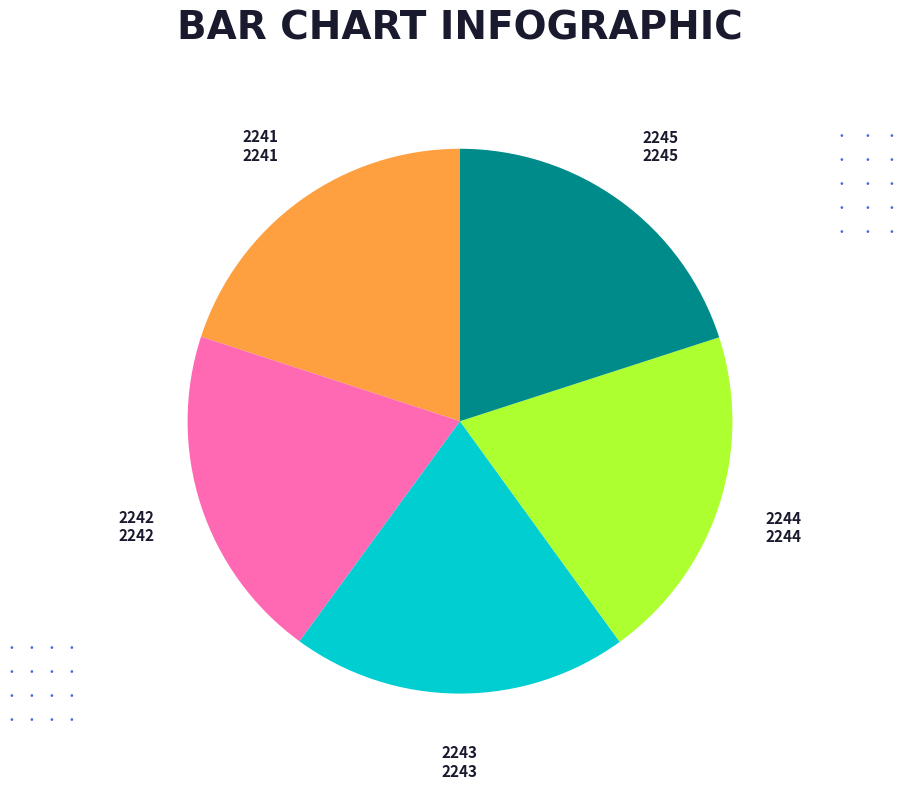

What is the ratio of the value at 2245 to the value at 2244?

1.0